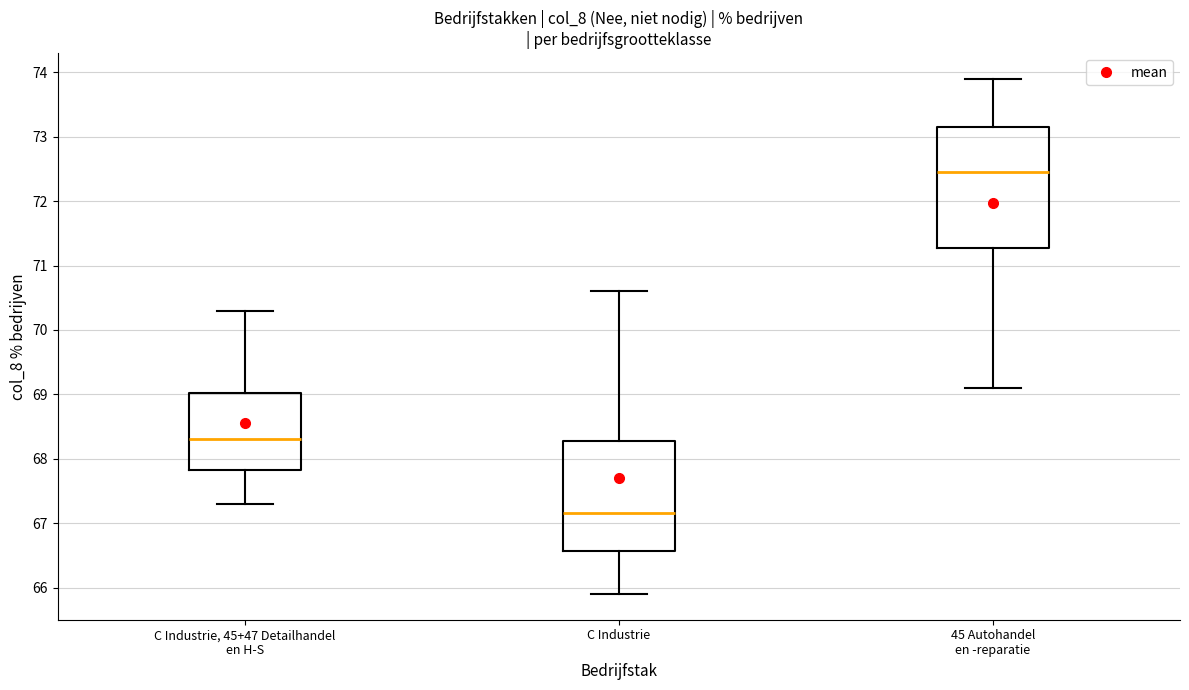

Reading left to right, transcribe this box plot: for each box, give where its median line is, the range the box spans, and where its two whiskers end, as read against the y-axis. The values are not printed on the chart, so give them approximately, as read against the axis.

C Industrie, 45+47 Detailhandel en H-S: median 68.3, box 67.8 to 69.0, whiskers 67.3 to 70.3
C Industrie: median 67.2, box 66.6 to 68.3, whiskers 65.9 to 70.6
45 Autohandel en -reparatie: median 72.5, box 71.3 to 73.2, whiskers 69.1 to 73.9